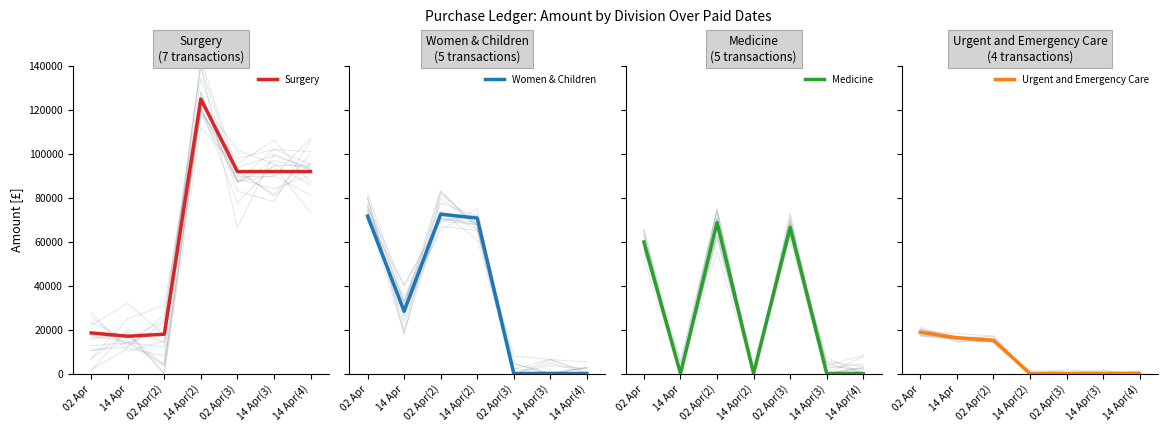

Where is Women & Children nearest to the value 36221?

14 Apr